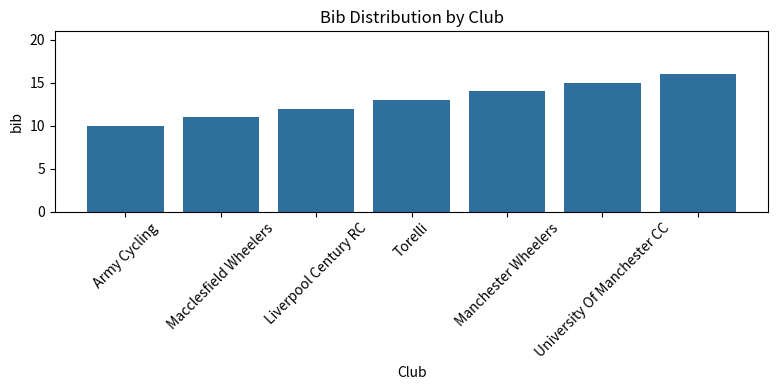

What is the minimum value shown in the chart?

10